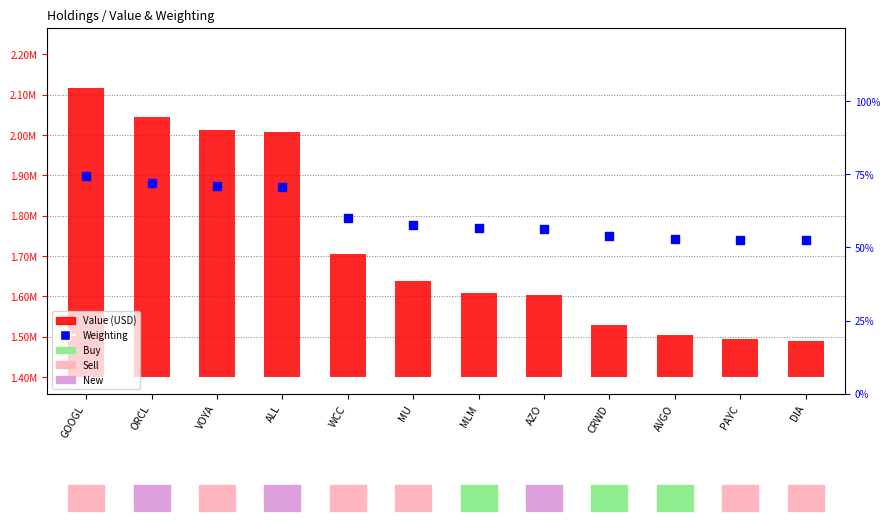

What are all the series names shown in the legend?

Value (USD), Weighting